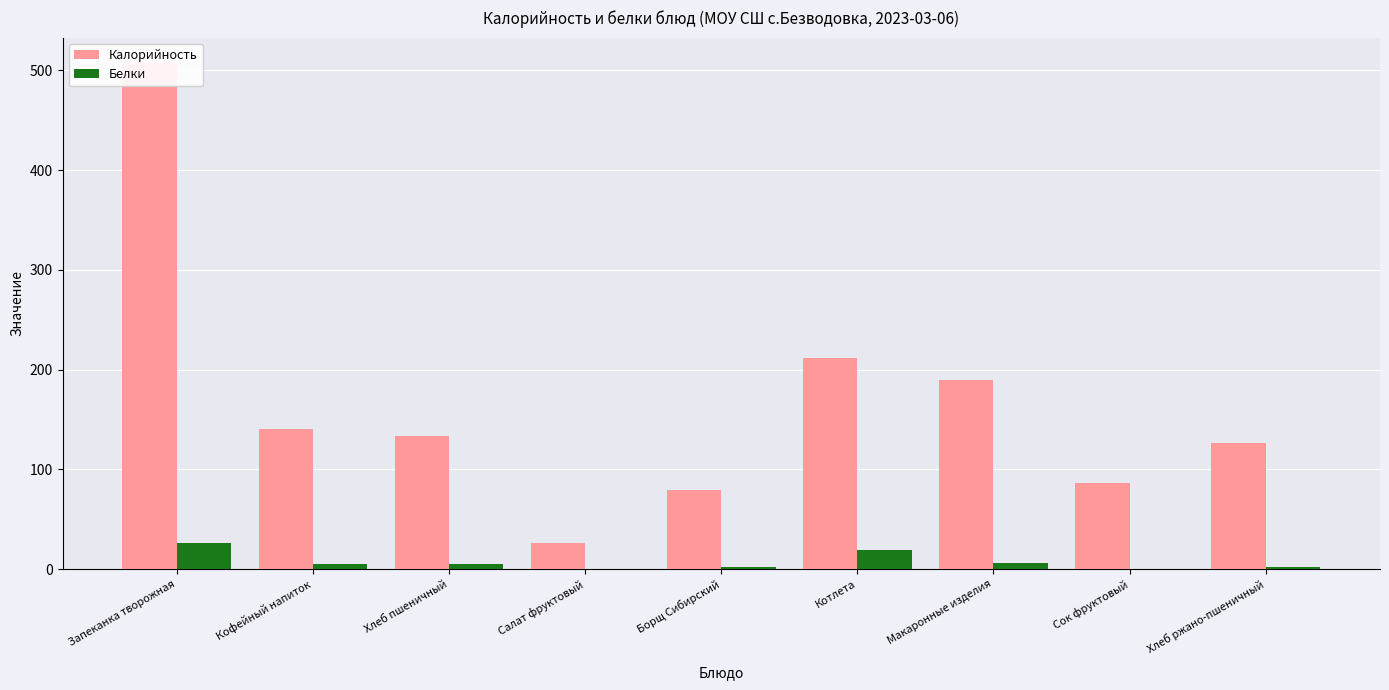

Reading left to right, what are all the values shown in this chart?

Калорийность: 507.5	141.0	133.2	26.0	79.0	211.3	190.0	86.0	127.0
Белки: 26.0	5.0	5.0	0.0	2.0	19.0	6.0	0.0	2.0